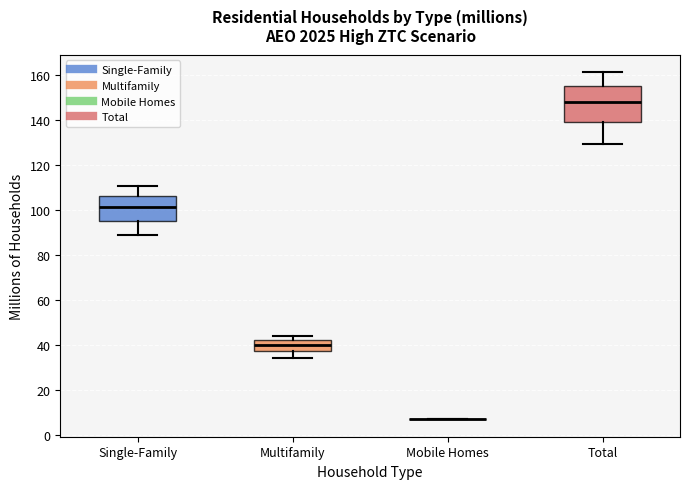

Reading left to right, transcribe this box plot: for each box, give where its median line is, the range the box spans, and where its two whiskers end, as read against the y-axis. The values are not printed on the chart, so give them approximately, as read against the axis.

Single-Family: median 102, box 96 to 106, whiskers 88 to 110
Multifamily: median 40, box 36 to 42, whiskers 34 to 44
Mobile Homes: box collapsed to a line at 6, whiskers 6 to 6
Total: median 148, box 138 to 156, whiskers 130 to 162